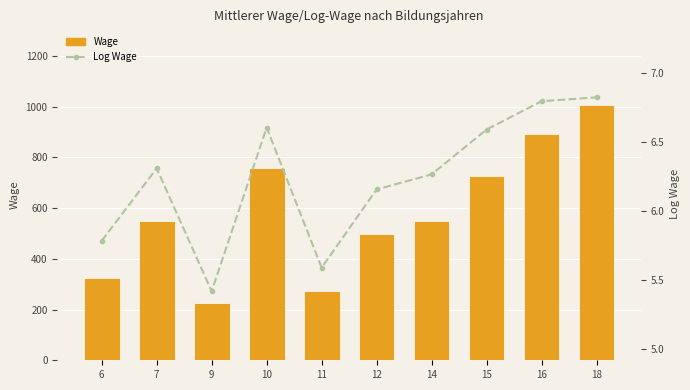

Rank the categories by Wage (avg) value from highest to lowest.

18, 16, 10, 15, 14, 7, 12, 6, 11, 9